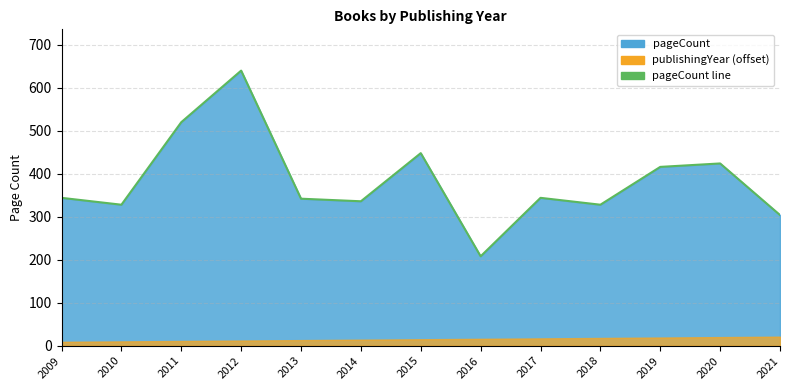

Where is the data nearest to the value 424?

2020